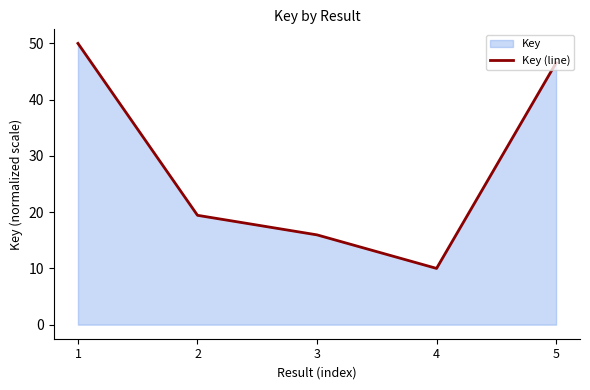

What is the smallest value displayed?

10.0